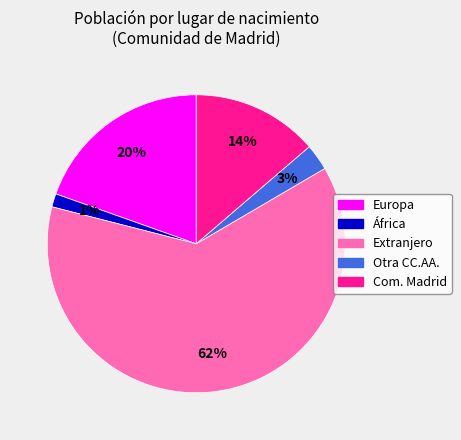

To the nearest percent, what is the difference between the largest and smallest slice percentages?

61%